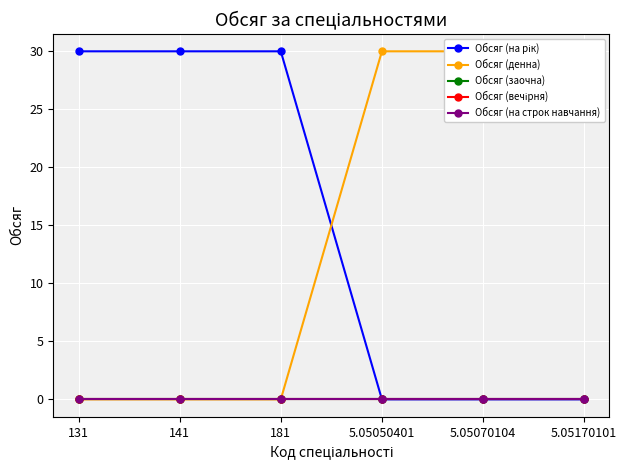

How many values in the Обсяг (денна) series are below 30?

3